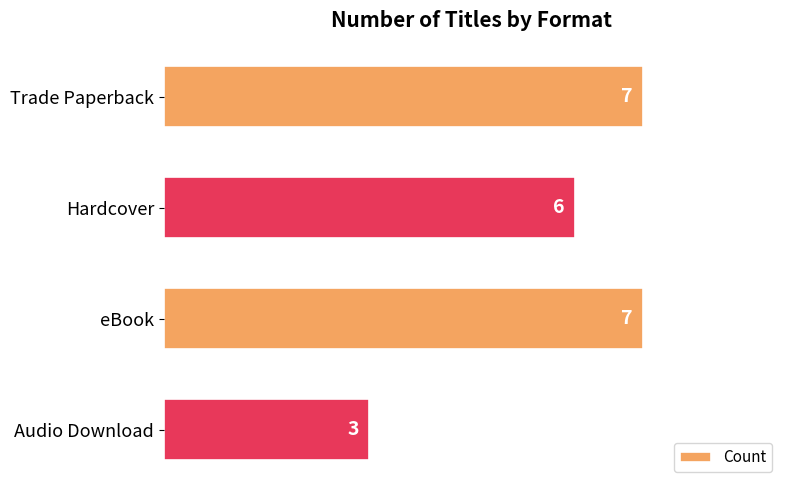

True or false: the data shows 7 at eBook.

True